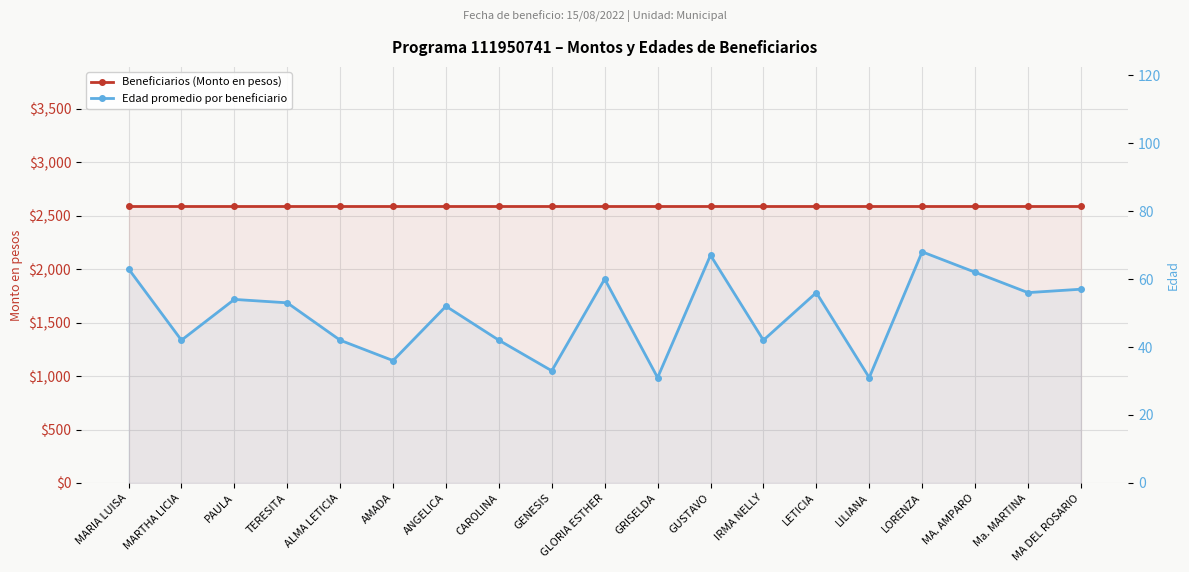

Is the value of Beneficiarios (Monto en pesos) at MARIA LUISA greater than the value of Edad promedio por beneficiario at LORENZA?

Yes